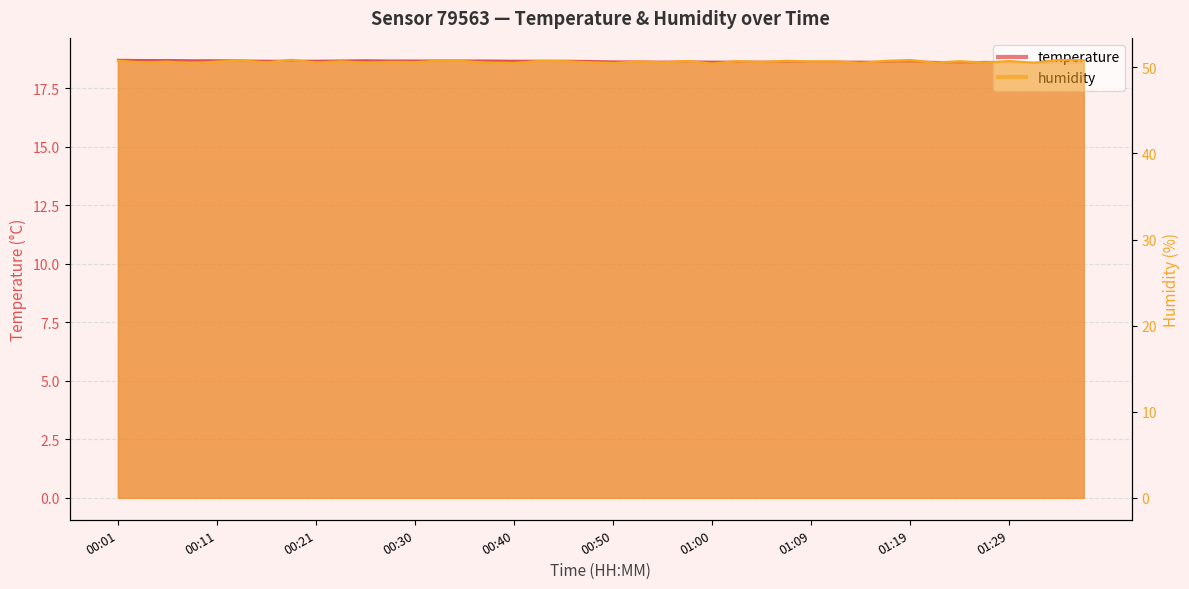

True or false: humidity and temperature cross at least once.

False